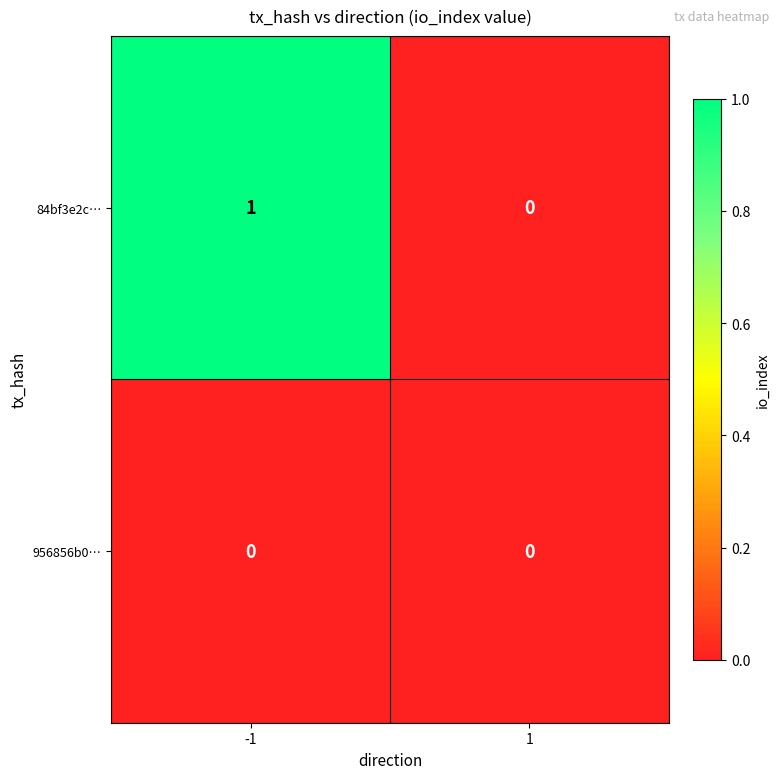

Which series has the largest range (max minus min)?

84bf3e2c…